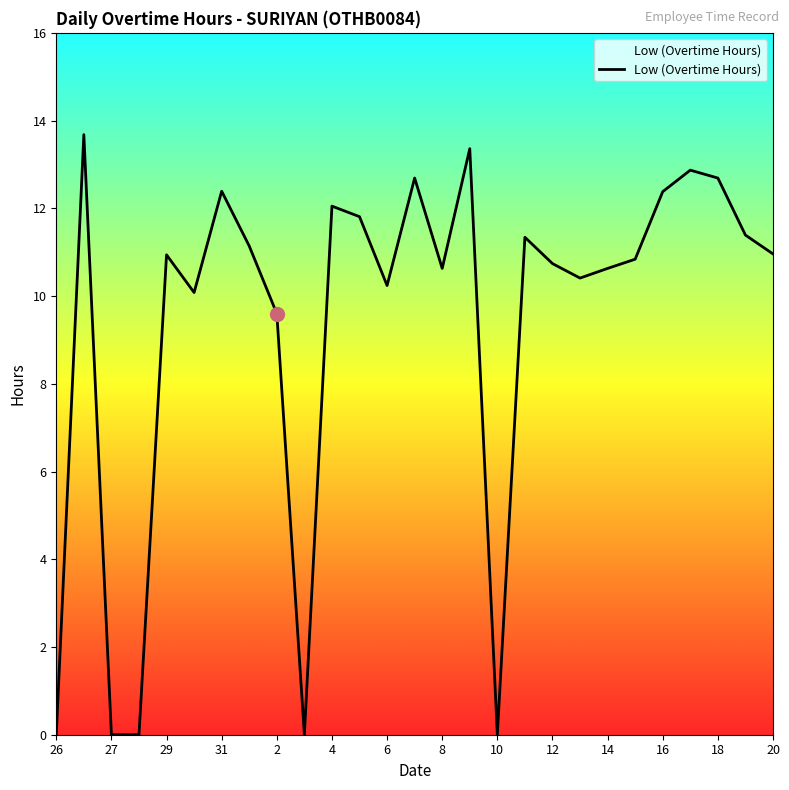

What is the difference between the maximum and minimum values?

13.7